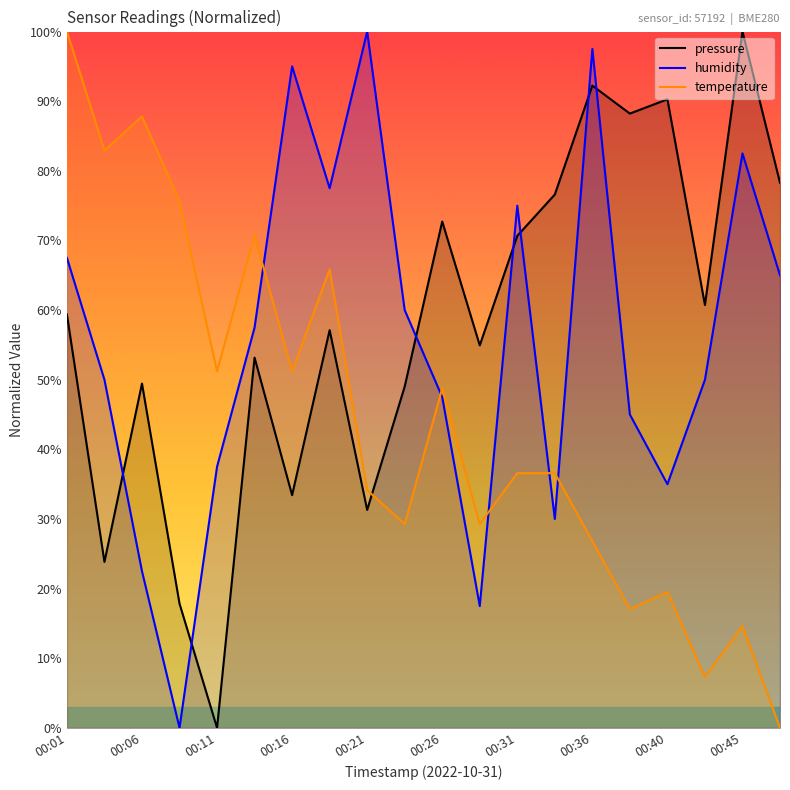

What are all the series names shown in the legend?

pressure, temperature, humidity